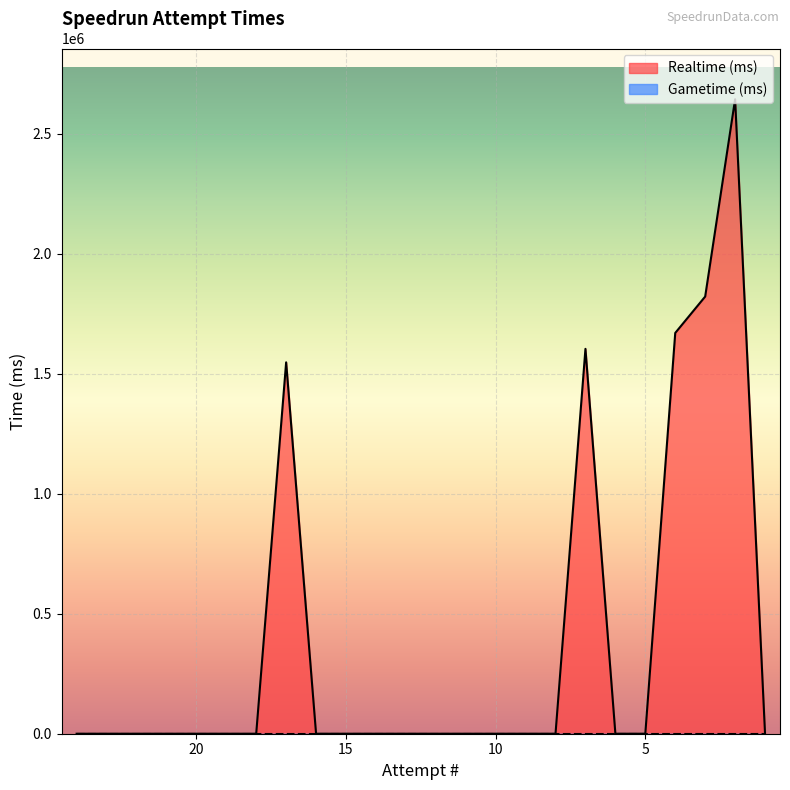

Which label corresponds to the smallest value in the chart?

24